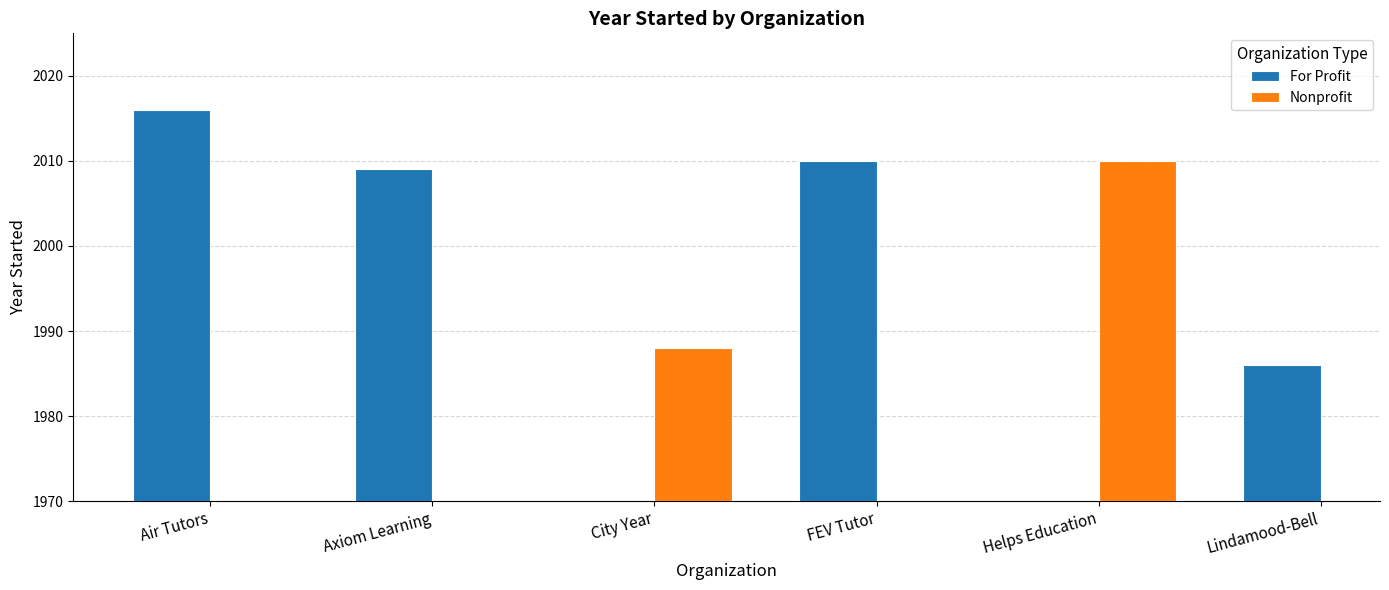

What are all the series names shown in the legend?

For Profit, Nonprofit